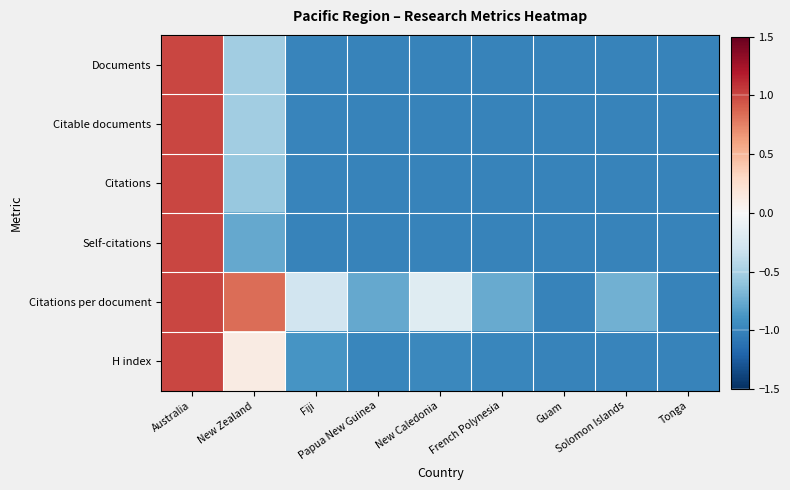

Which series has the widest spread of values?

Documents